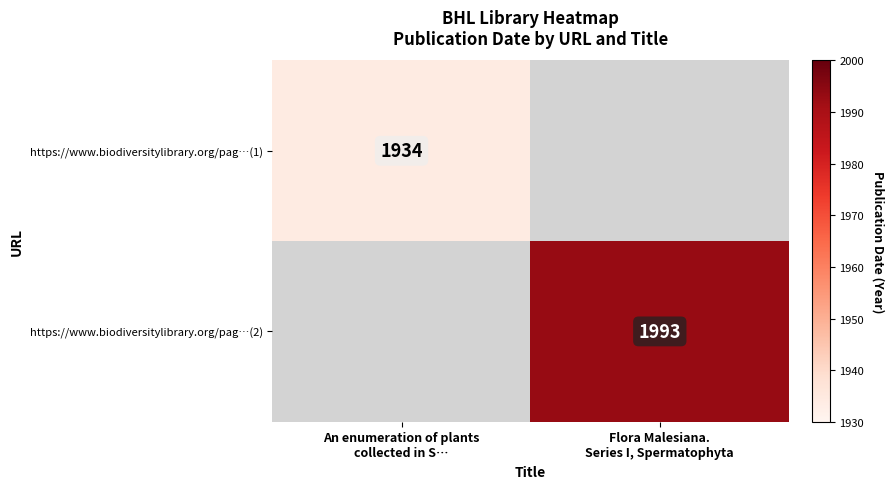

What is the smallest value displayed?

1934.0